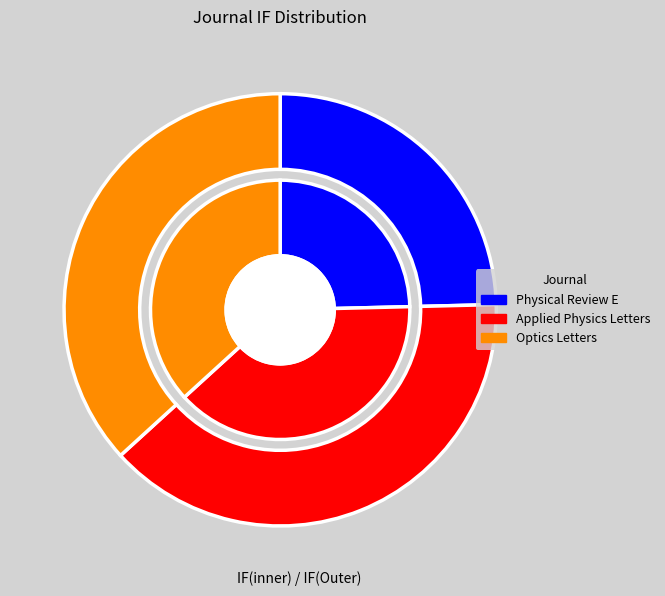

What is the smallest slice in the pie chart?

Physical Review E